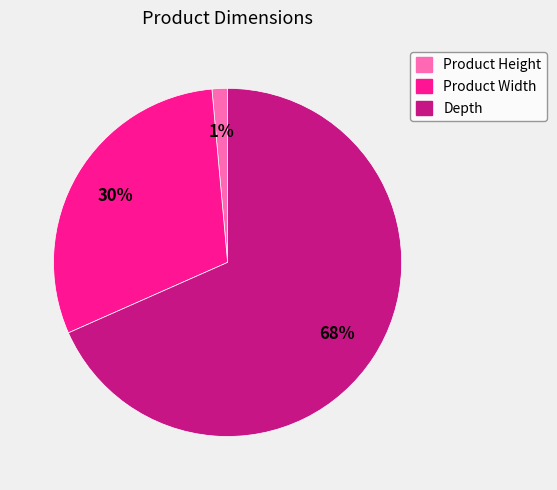

To the nearest percent, what portion does Product Width represent?

30%